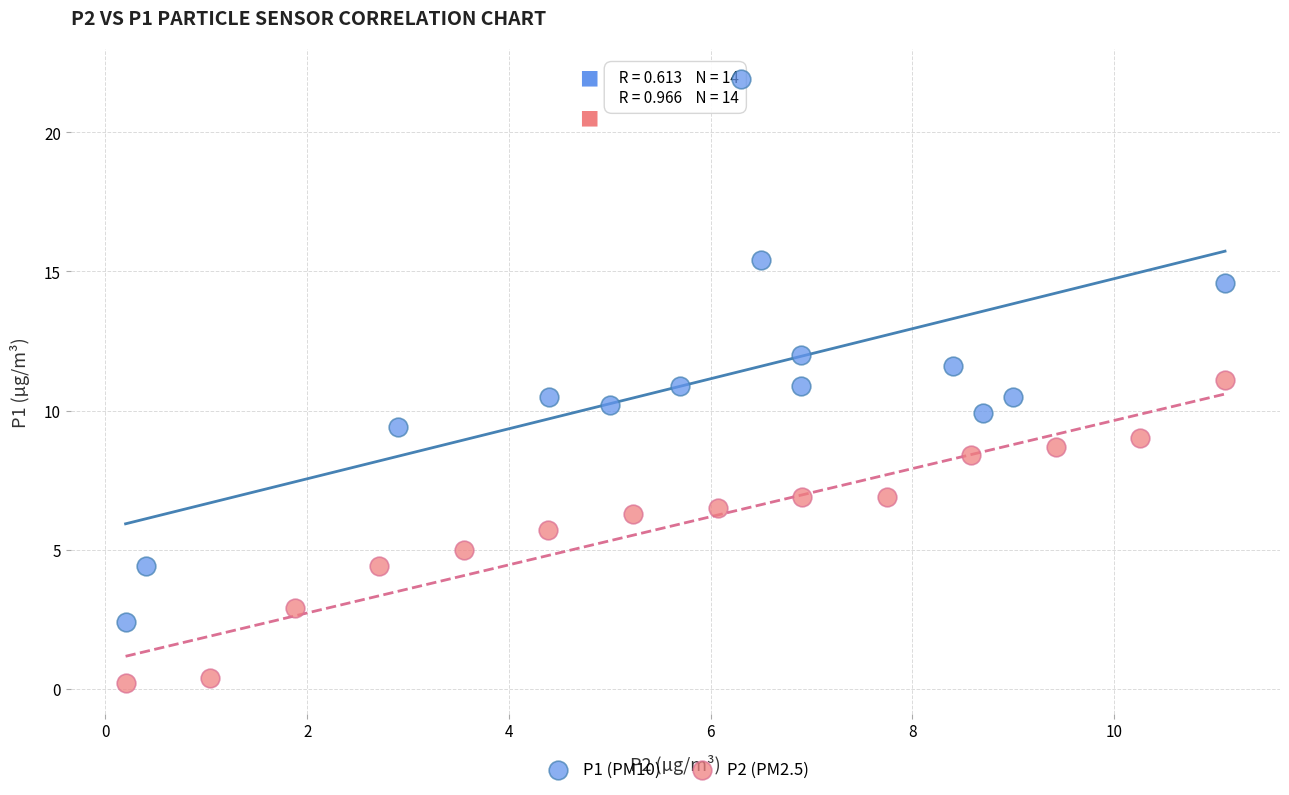

Which series reaches the minimum Y coordinate?

P2 (PM2.5)